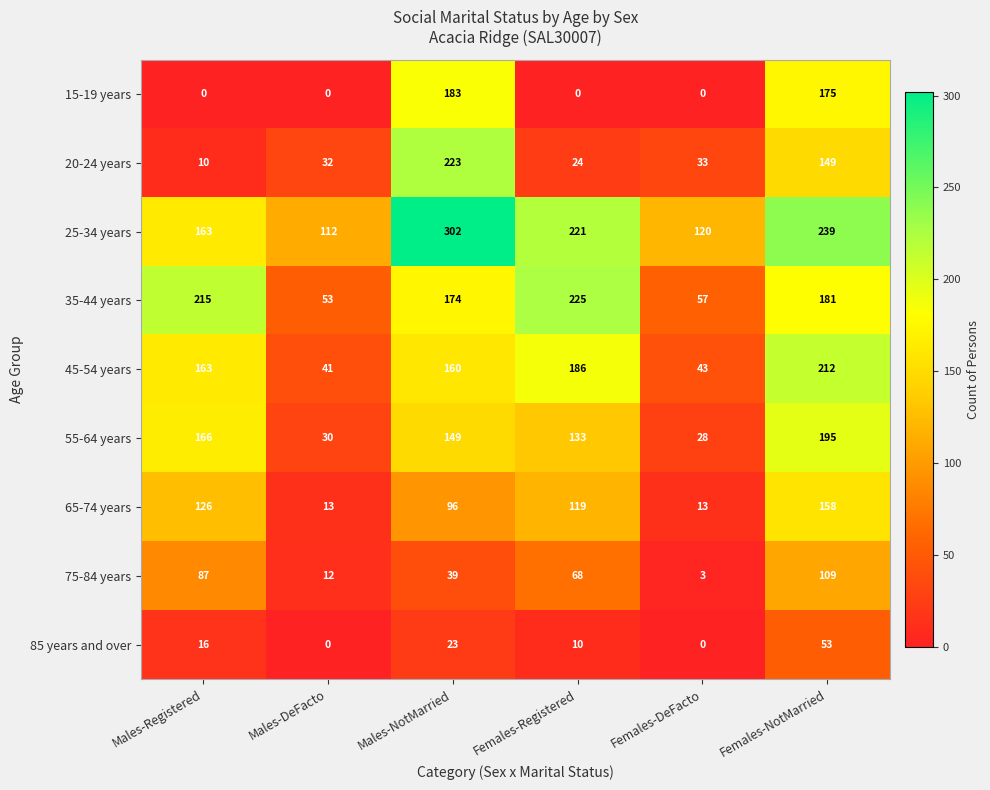

What is the difference between the second highest and minimum values in the 25-34 years series?

127